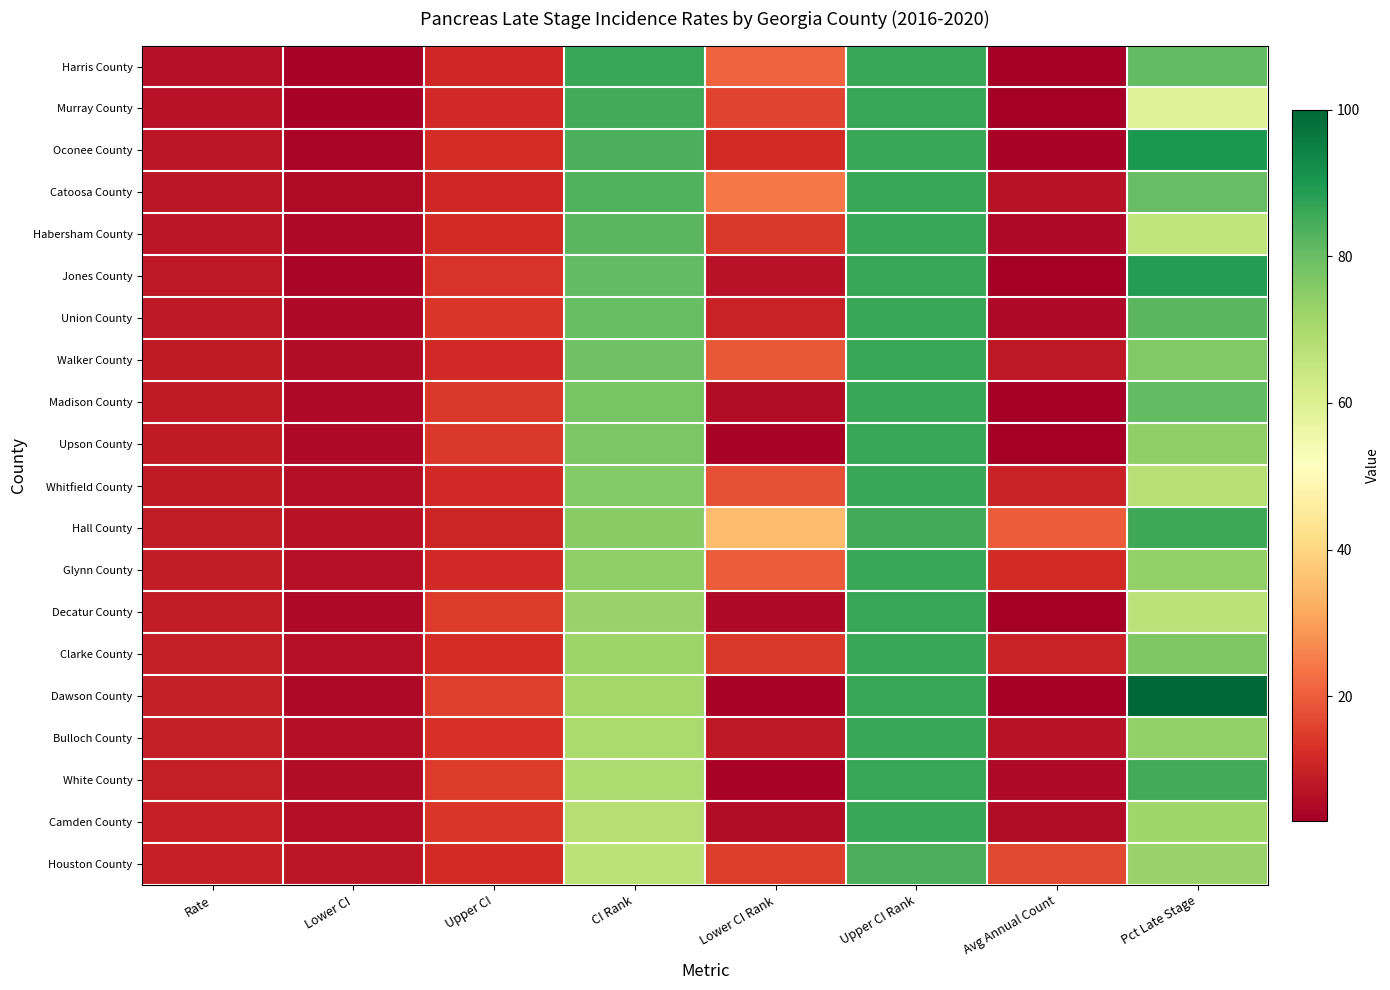

Which series has the widest spread of values?

Dawson County